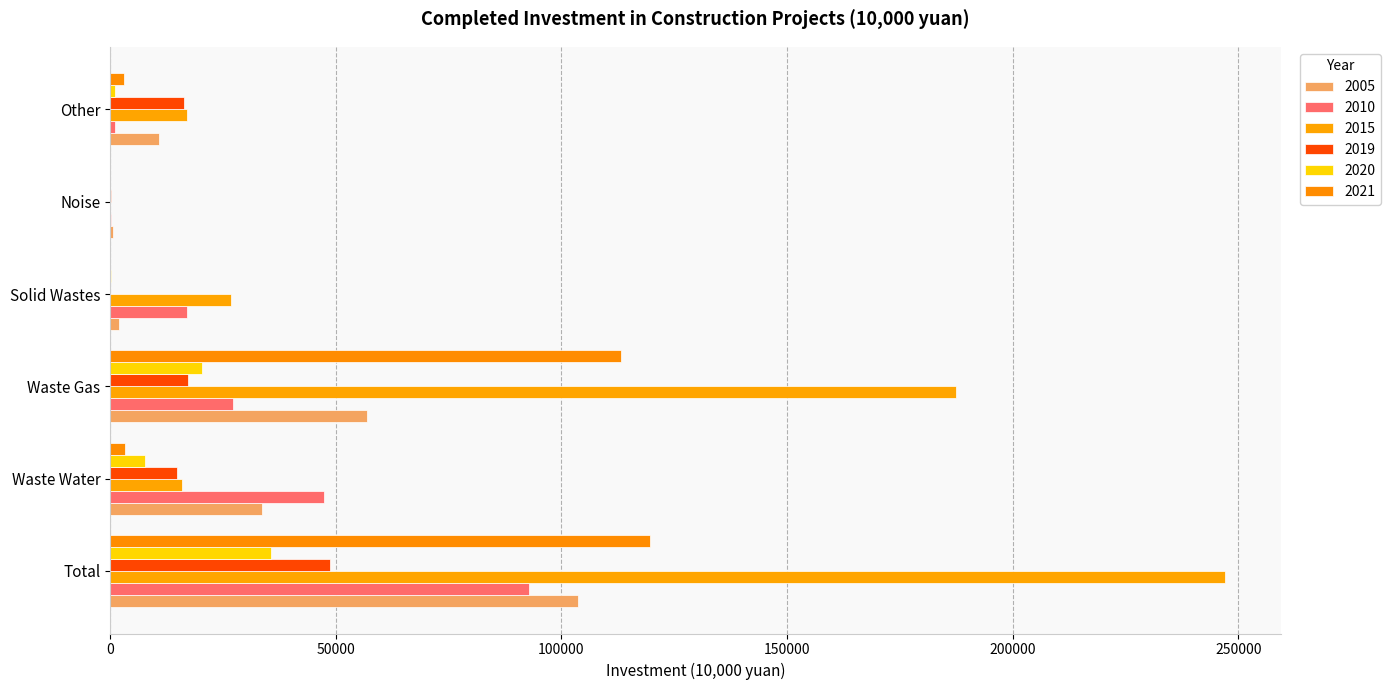

What is the difference between the maximum and minimum values in the 2020 series?

35533.7